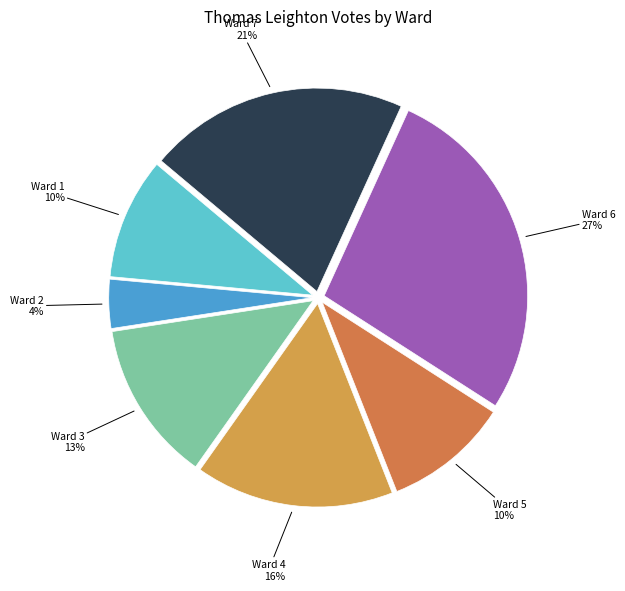

To the nearest percent, what portion does Ward 4 represent?

16%